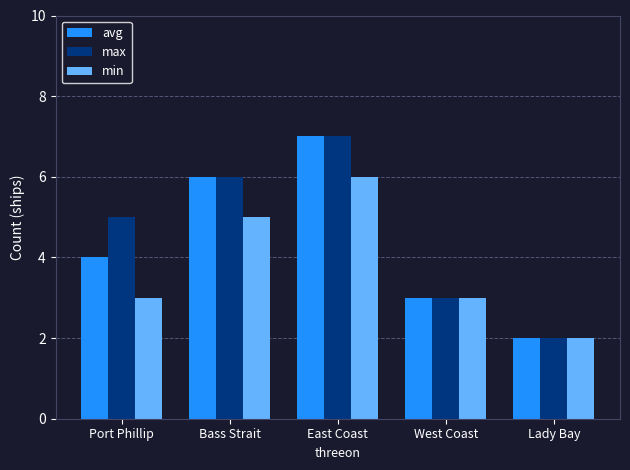

What is the sum of the min values at East Coast and West Coast?

9